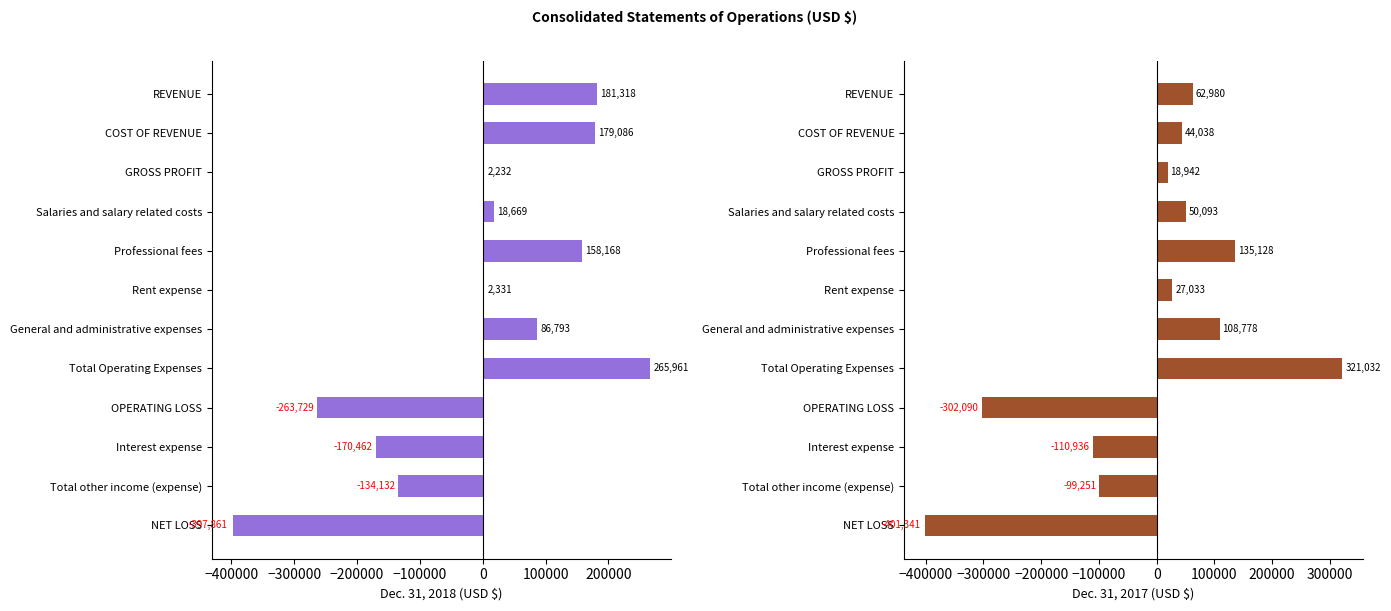

Which series changed the most between Total Operating Expenses and OPERATING LOSS?

Dec. 31, 2017